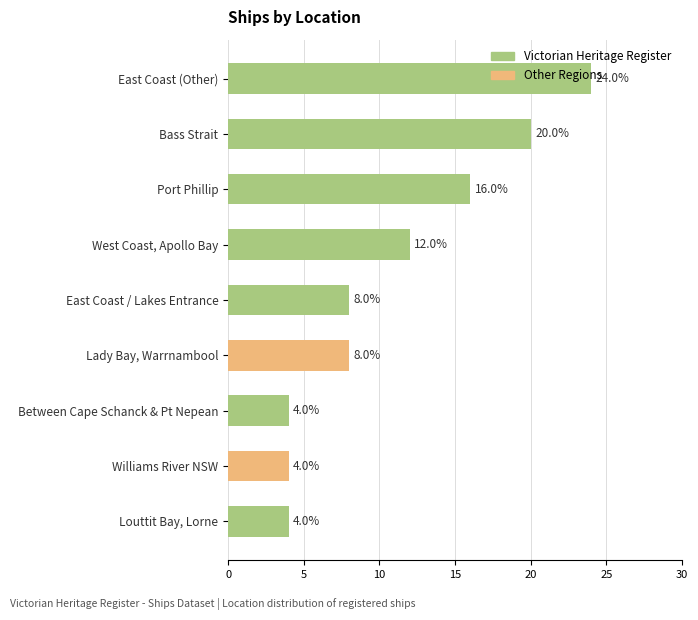

Approximately how many times larger is the value at East Coast (Other) compared to Lady Bay, Warrnambool?

3.0